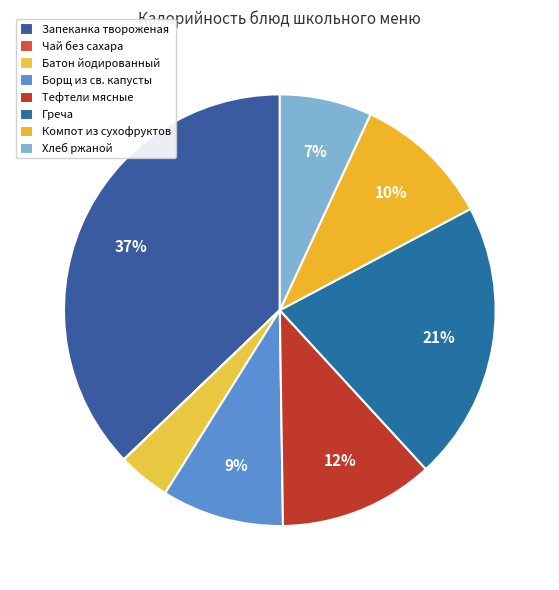

How many segments does this pie chart have?

8